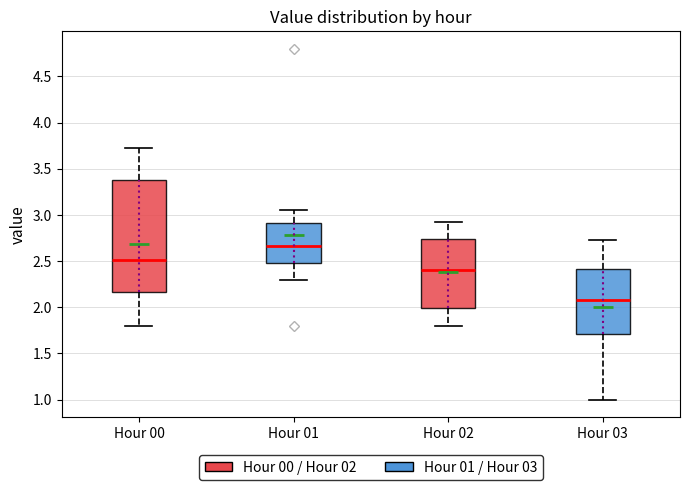

Reading left to right, read every box against the y-axis: the position of its median line, the range the box covers, and the ends of its whiskers. The values are not printed on the chart, so give them approximately, as read against the axis.

Hour 00: median 2.50, box 2.15 to 3.40, whiskers 1.80 to 3.70
Hour 01: median 2.65, box 2.50 to 2.90, whiskers 2.30 to 3.05
Hour 02: median 2.40, box 2.00 to 2.75, whiskers 1.80 to 2.90
Hour 03: median 2.10, box 1.70 to 2.40, whiskers 1.00 to 2.75